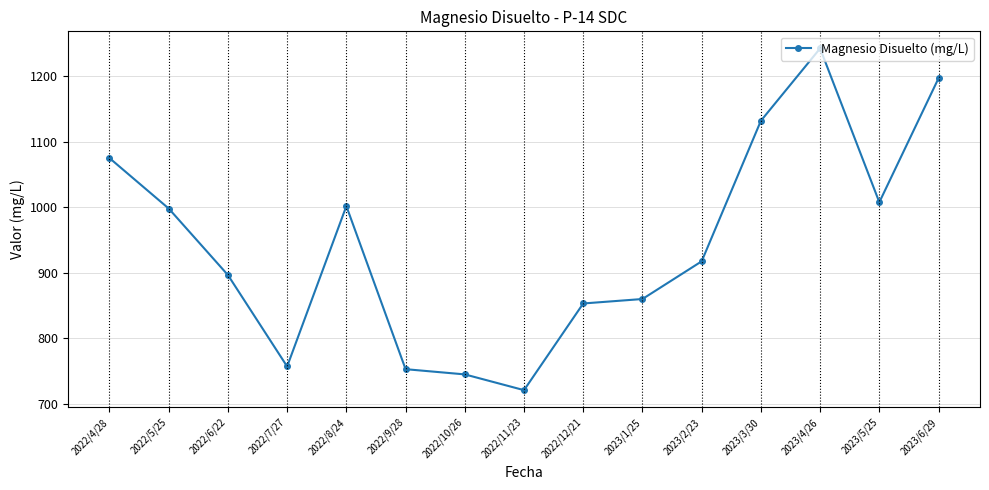

Between 2022/10/26 and 2023/4/26, which is larger?

2023/4/26